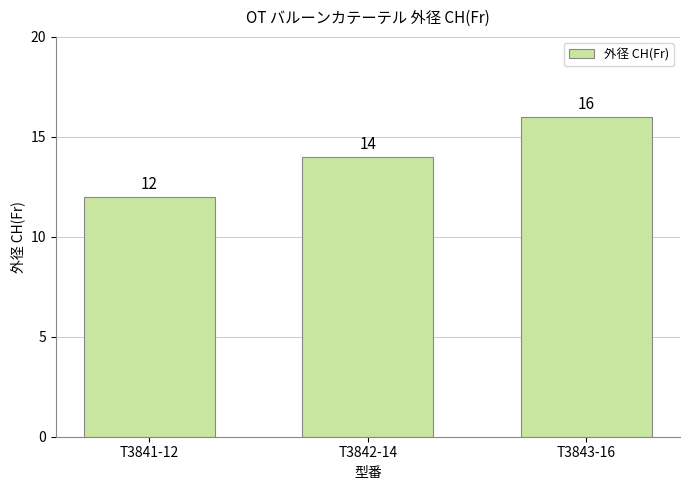

Is it true that the value at T3842-14 is 4?

False